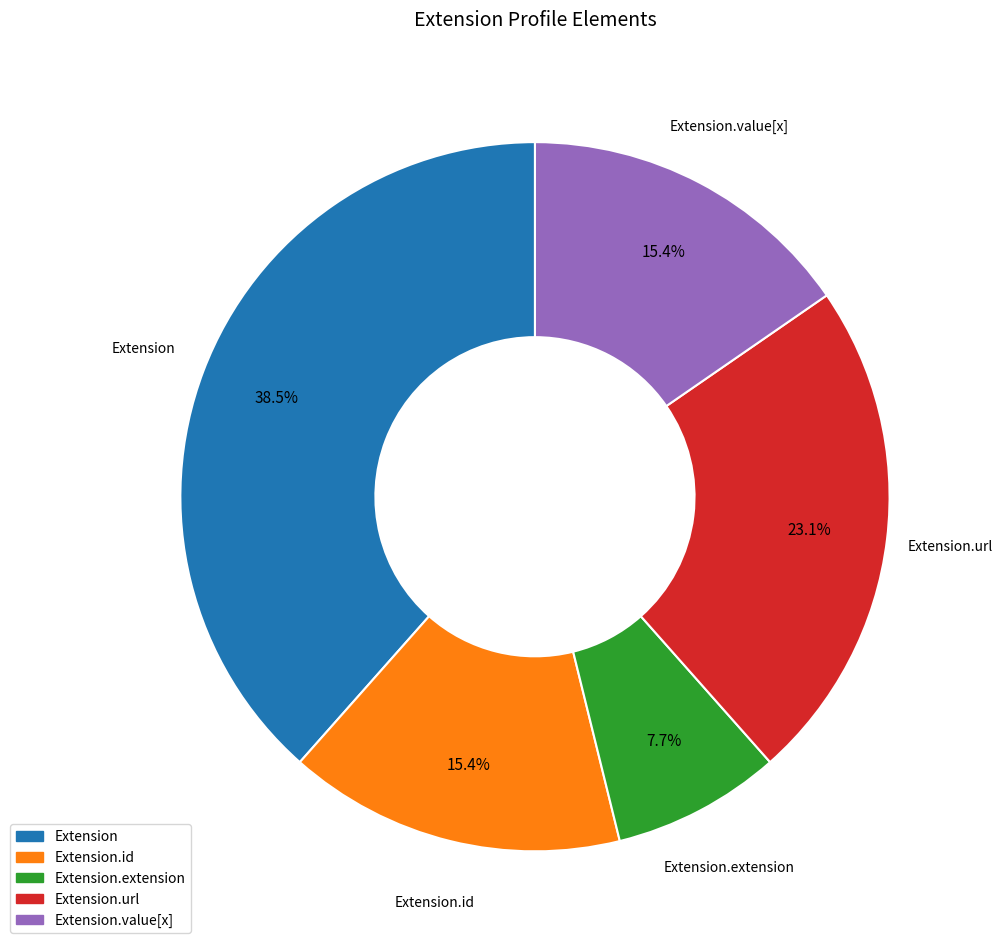

Is there a majority slice in this chart?

No